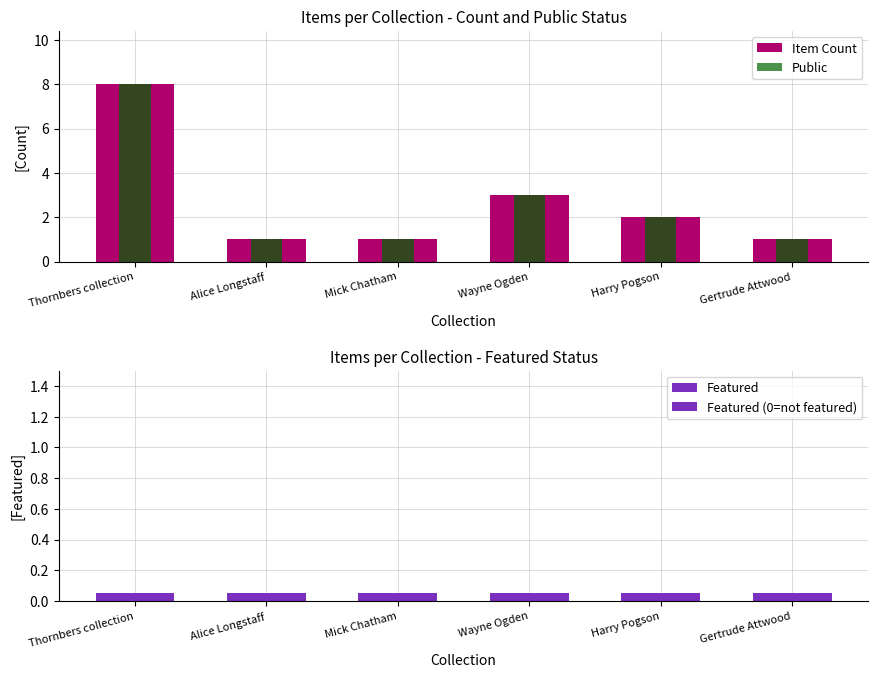

At which label is Featured (0=not featured) closest to 0?

Thornbers collection